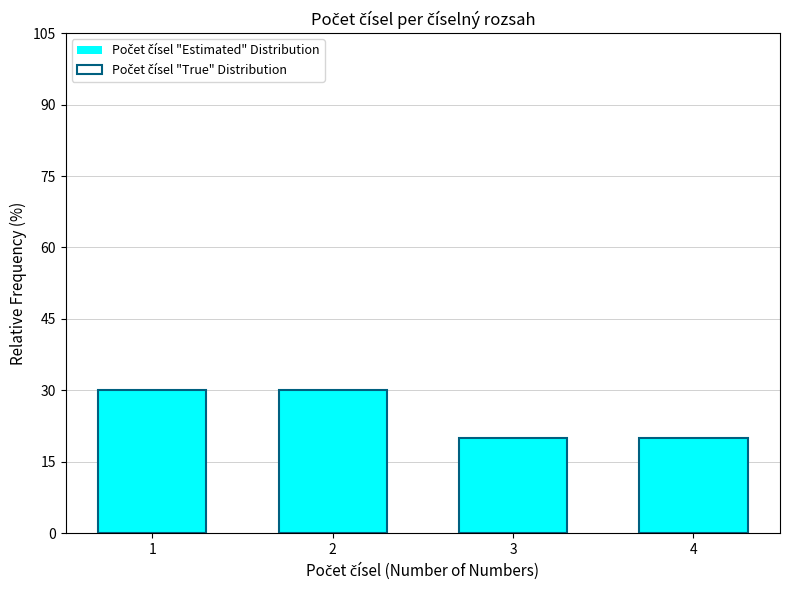

What are all the series names shown in the legend?

Počet čísel "Estimated" Distribution, Počet čísel "True" Distribution